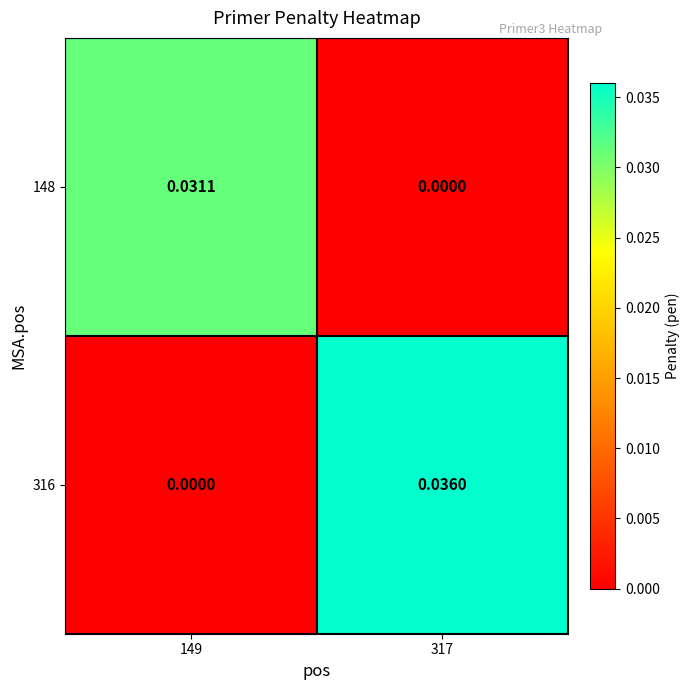

Is the value of 316 at 149 greater than the value of 148 at 149?

No